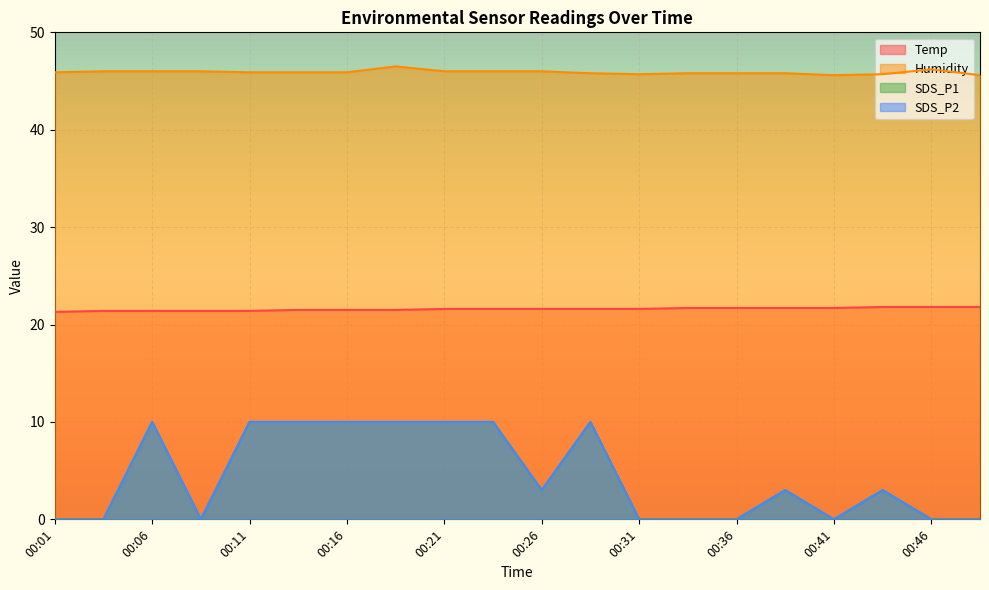

Which series has the largest total across all categories?

Humidity